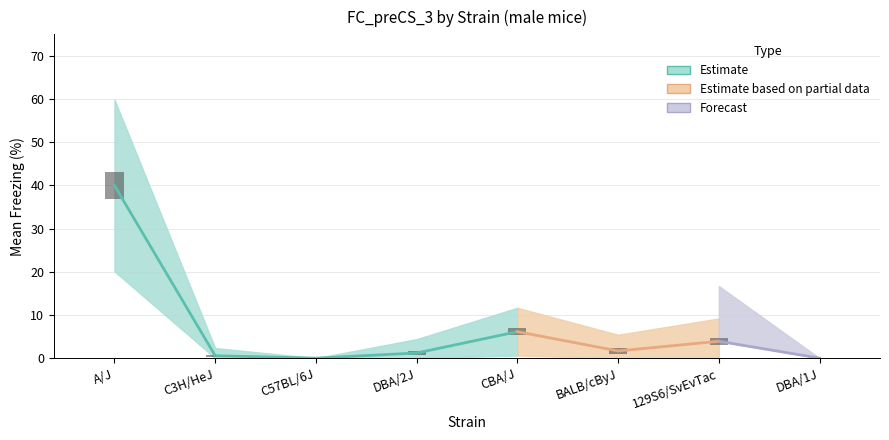

At which label is mean_minus_sd closest to 10?

CBA/J